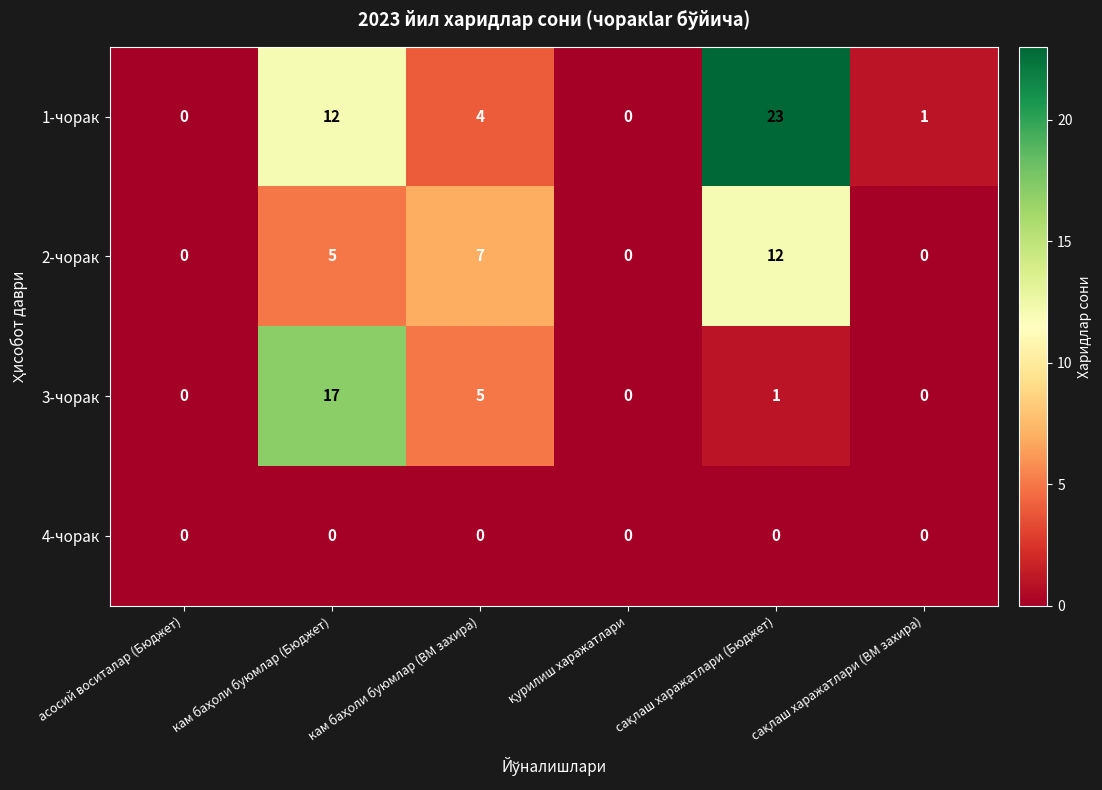

Which series has the largest total across all categories?

1-чорак